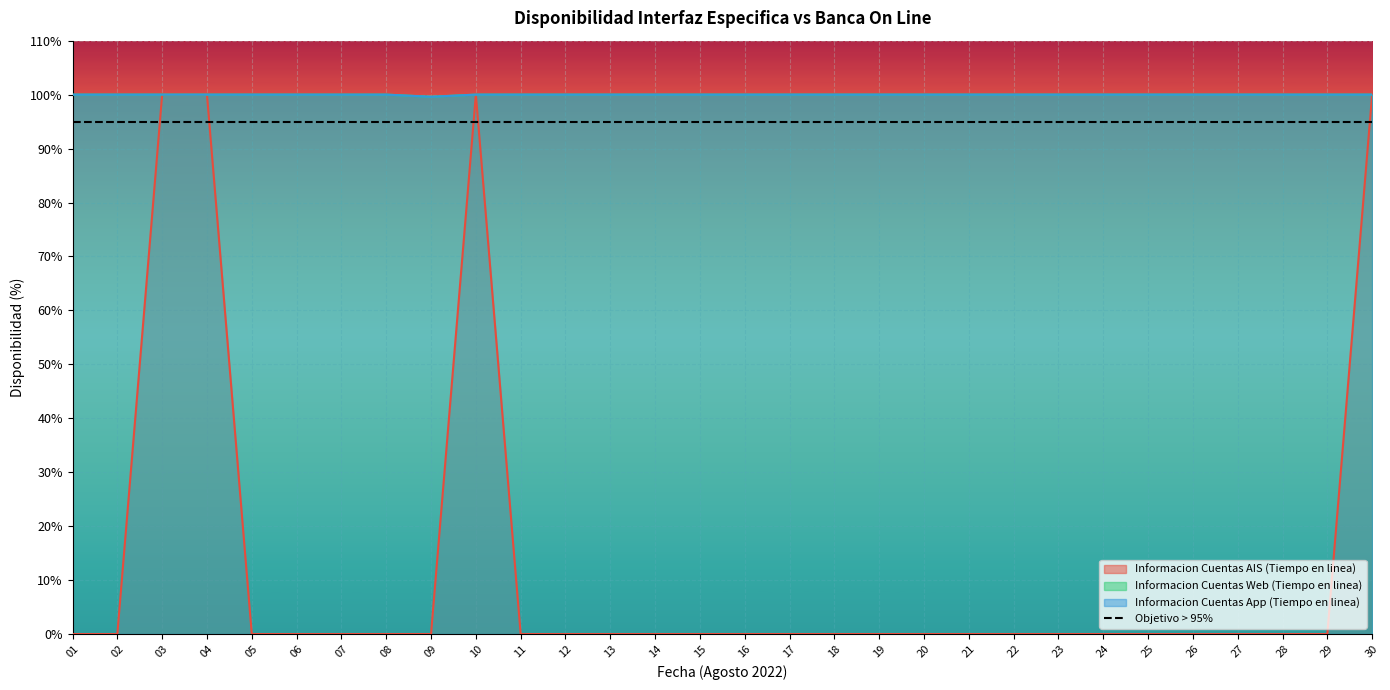

True or false: Informacion Cuentas App (Tiempo en linea) and Informacion Cuentas AIS (Tiempo en linea) intersect in this chart.

False